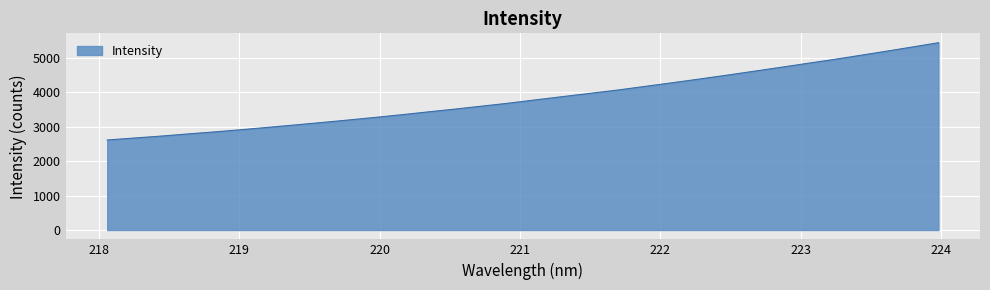

What is the difference between the maximum and minimum values?

2831.1